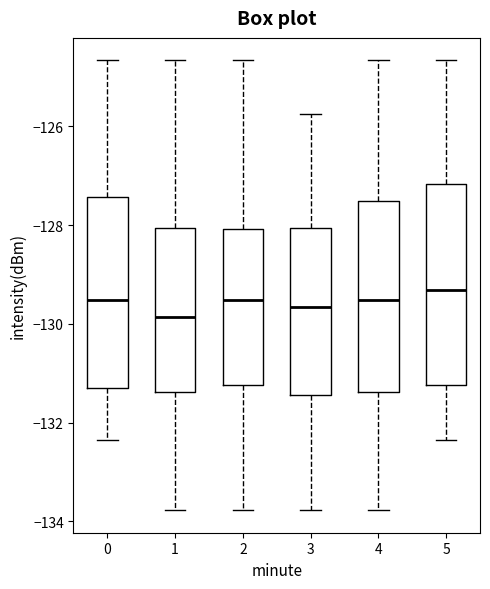

Reading left to right, transcribe this box plot: for each box, give where its median line is, the range the box spans, and where its two whiskers end, as read against the y-axis. The values are not printed on the chart, so give them approximately, as read against the axis.

0: median -129.6, box -131.4 to -127.4, whiskers -132.4 to -124.6
1: median -129.8, box -131.4 to -128.0, whiskers -133.8 to -124.6
2: median -129.6, box -131.2 to -128.0, whiskers -133.8 to -124.6
3: median -129.6, box -131.4 to -128.0, whiskers -133.8 to -125.8
4: median -129.6, box -131.4 to -127.6, whiskers -133.8 to -124.6
5: median -129.4, box -131.2 to -127.2, whiskers -132.4 to -124.6